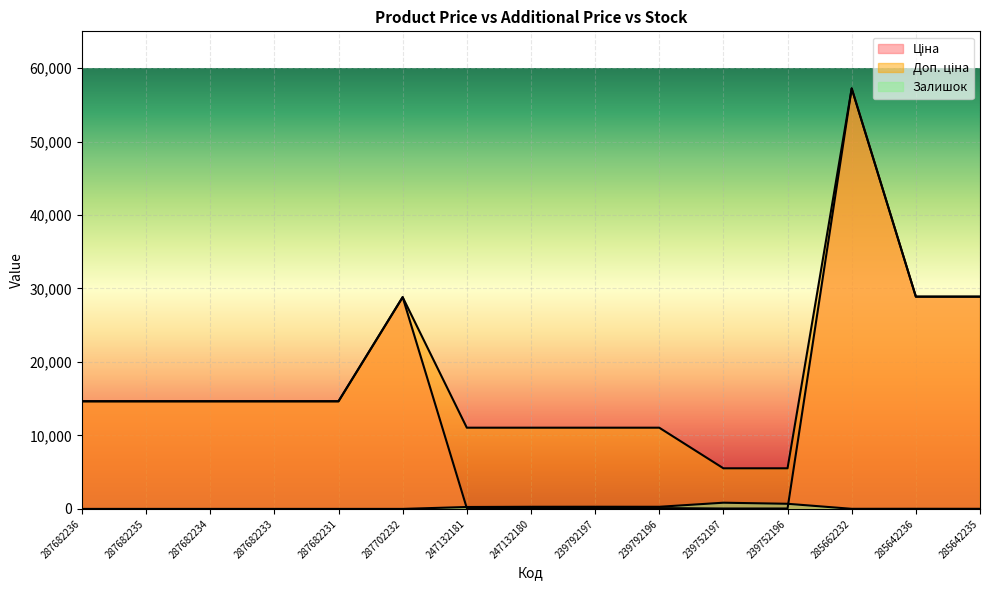

True or false: Залишок and Доп. ціна cross at least once.

False